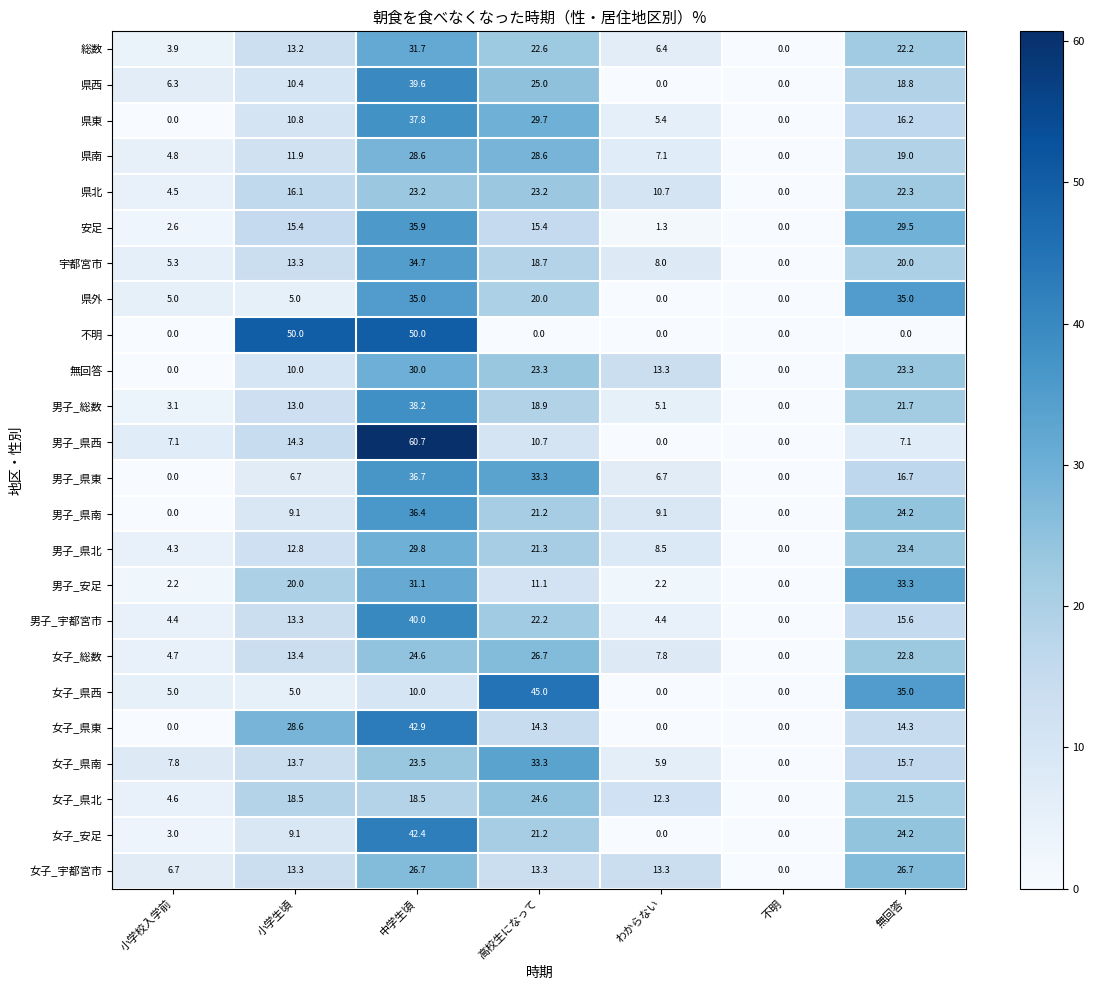

At which category does the chart reach its peak across all series?

中学生頃